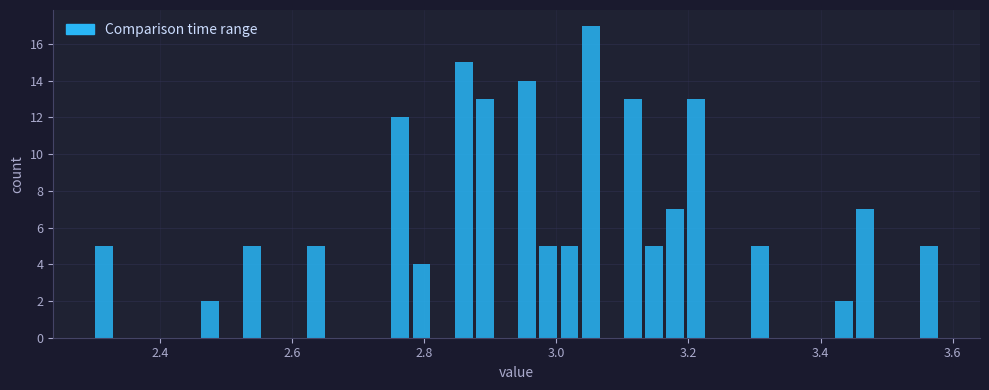

Read against the x-axis, roughly where is the centre of the tallest bar?

3.06